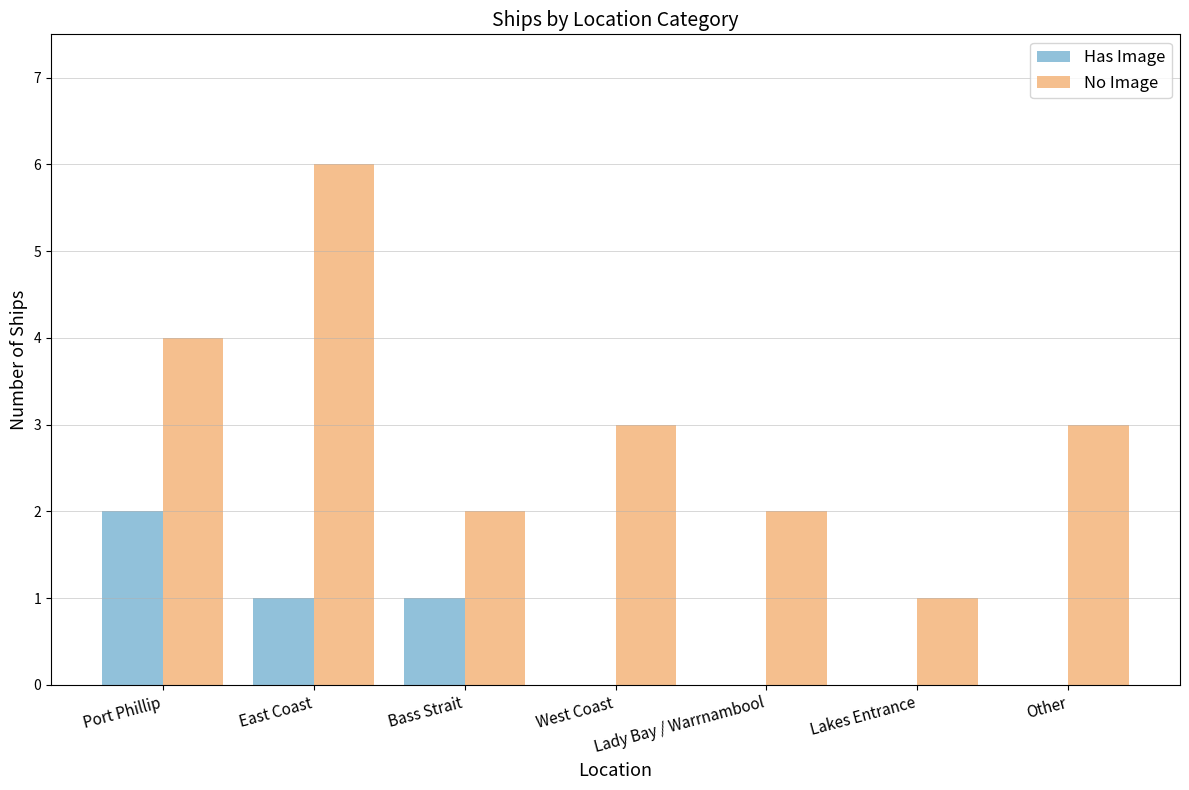

At which category does the chart reach its peak across all series?

East Coast